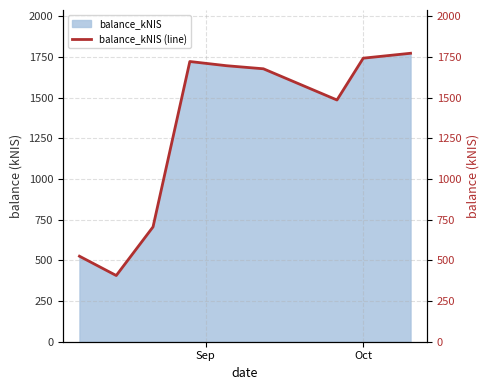

What is the highest value of the balance_kNIS series?

1772.2